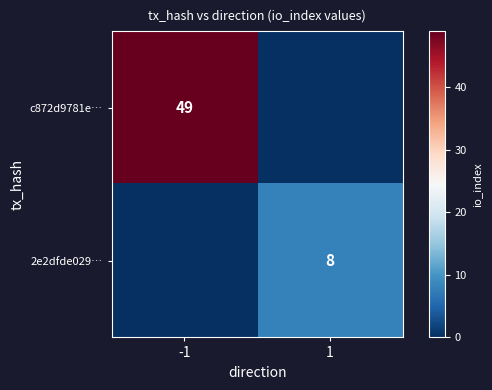

Is it true that c872d9781e… equals 49 at -1?

True